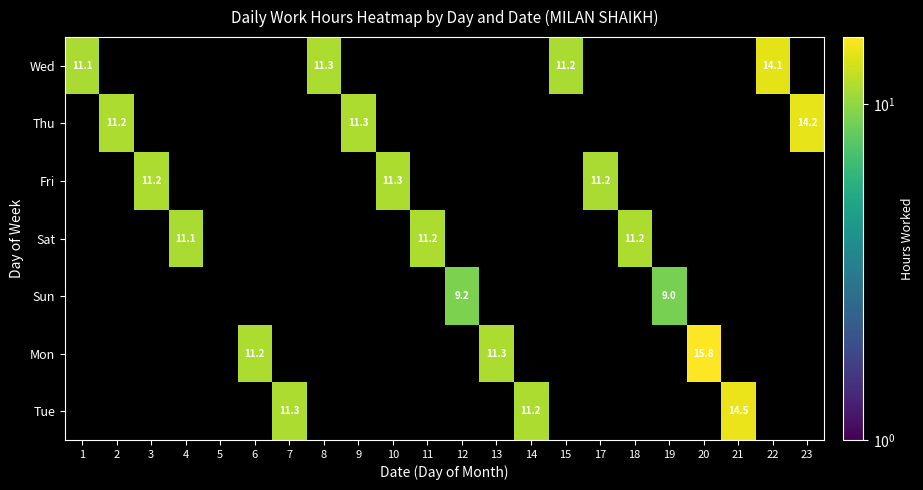

How many data points does each series have?

22